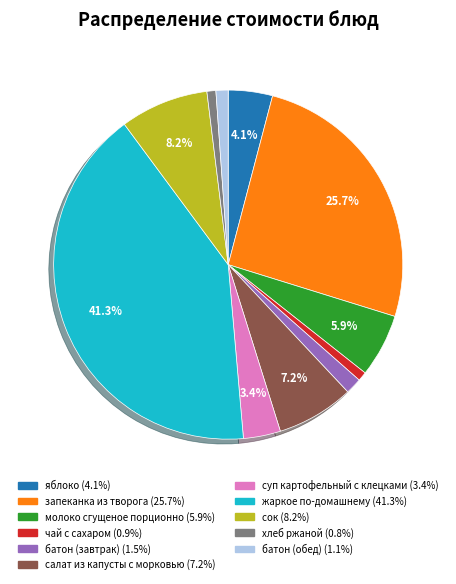

Which category has the biggest portion of the pie?

жаркое по-домашнему